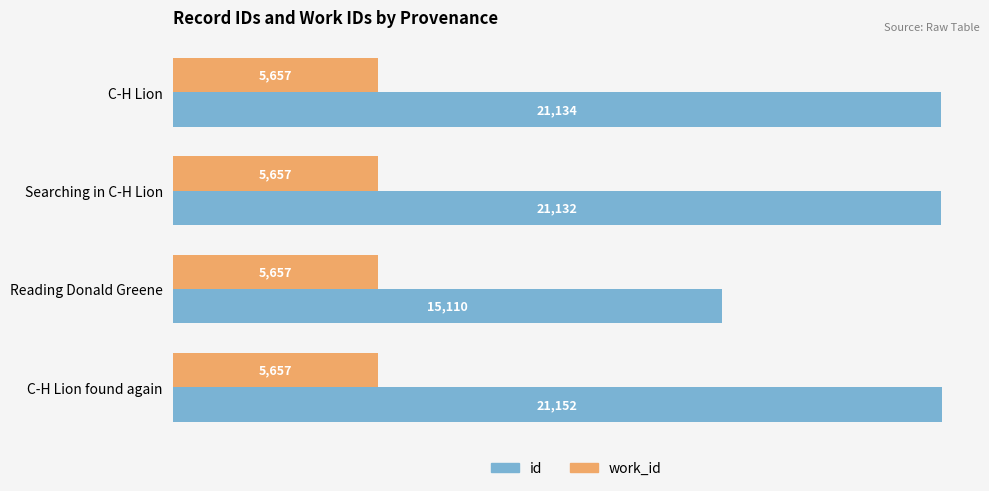

The value of work_id at C-H Lion is 8046. True or false?

False